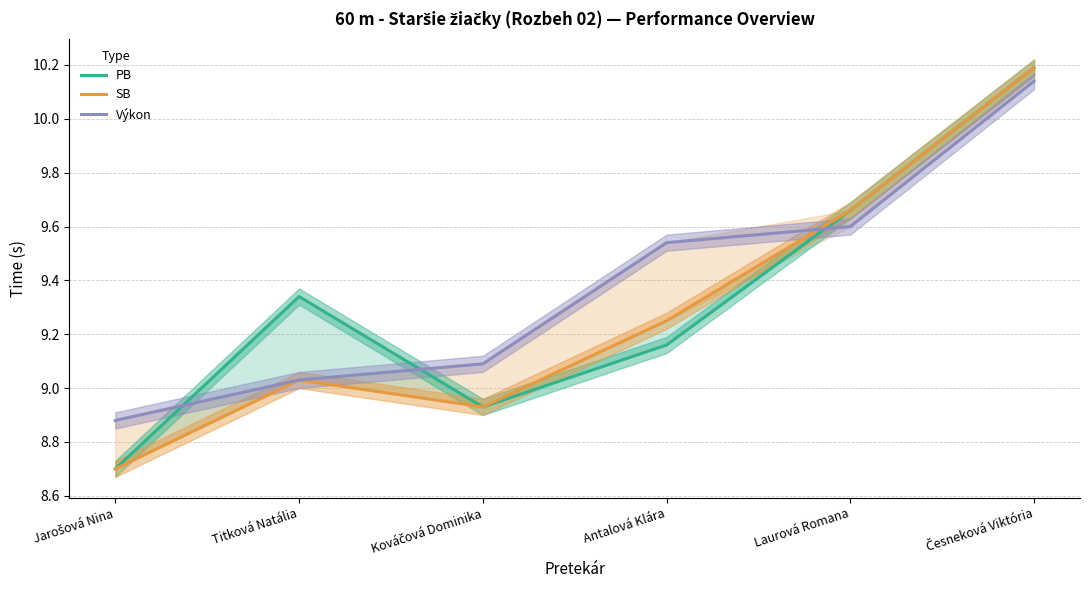

At which category does PB reach its first local valley?

Kováčová Dominika